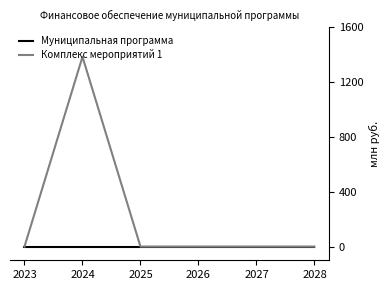

What is the spread (max minus min) of values at 2024?

1386.1